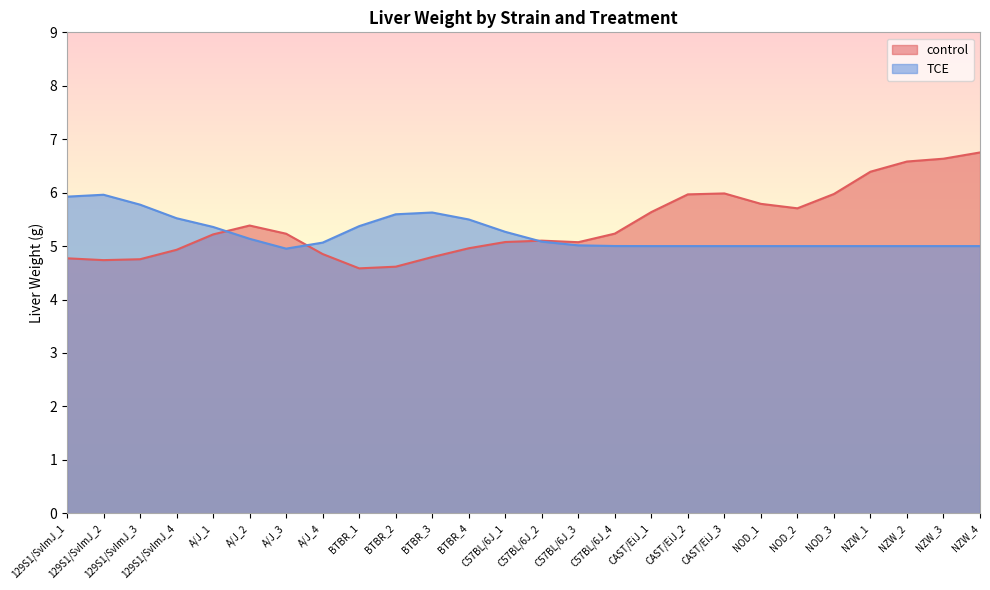

How many lines are shown in the chart?

2